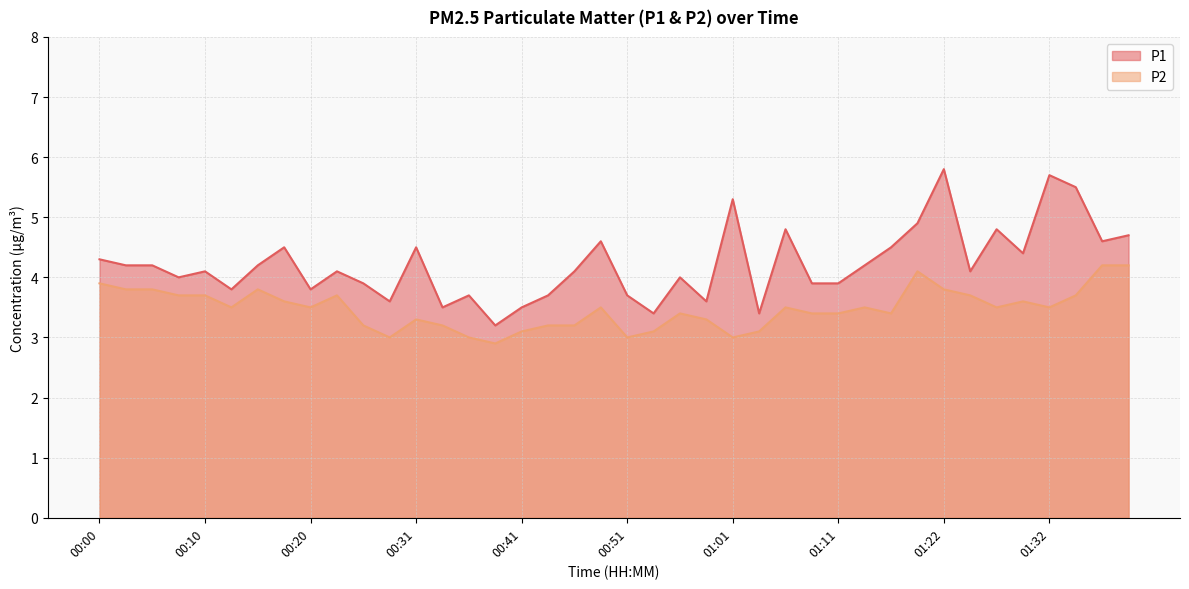

At 01:29, list the series in order from smallest to largest.

P2, P1